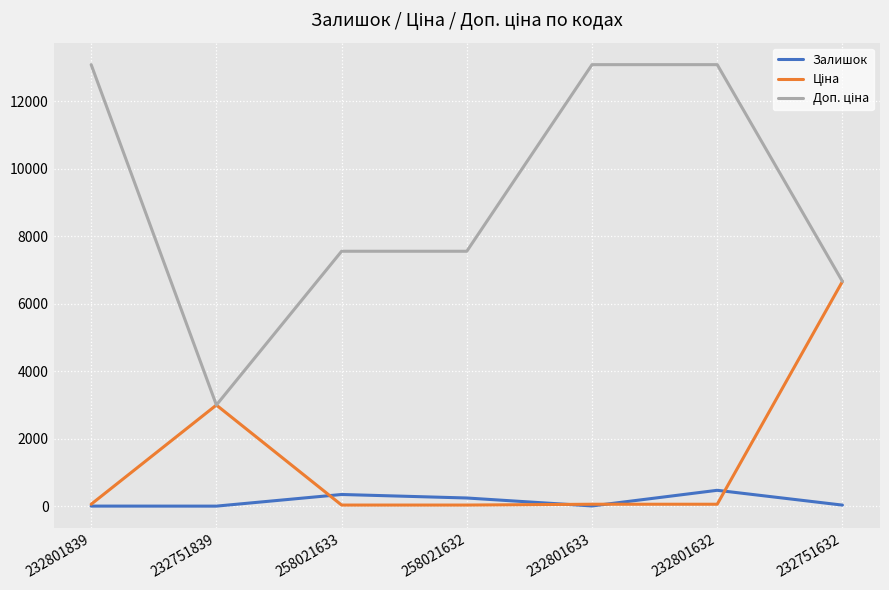

What is the maximum value shown in the chart?

13081.5